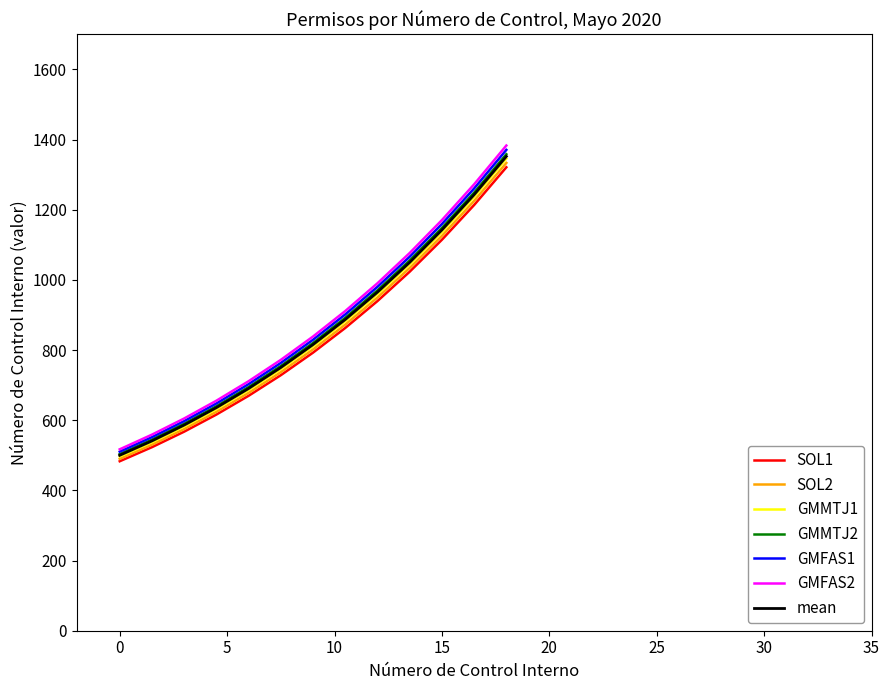

True or false: SOL1 and GMFAS2 cross at least once.

False